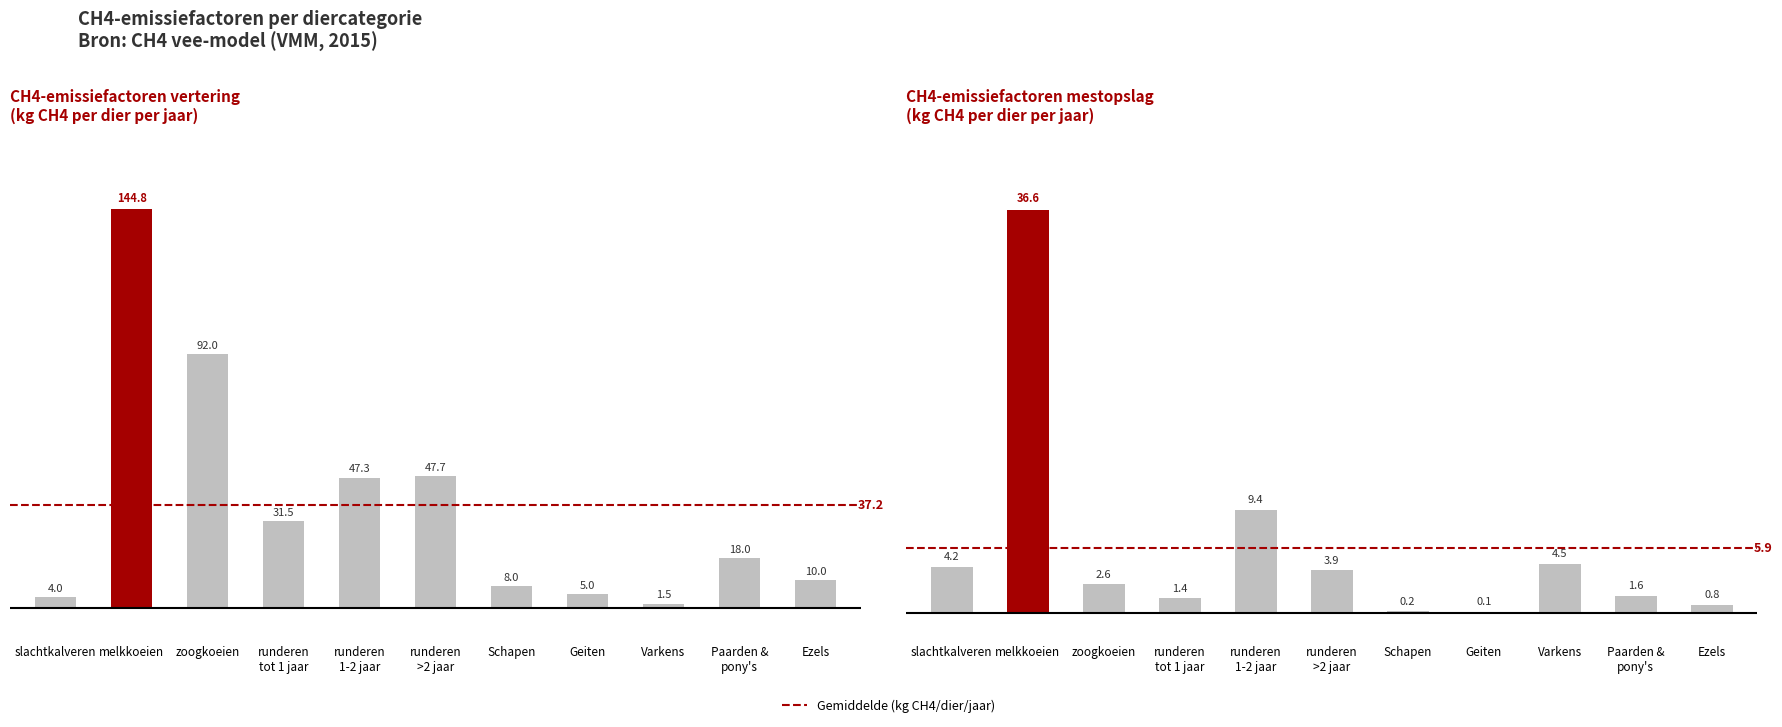

How many distinct data groups are displayed?

2